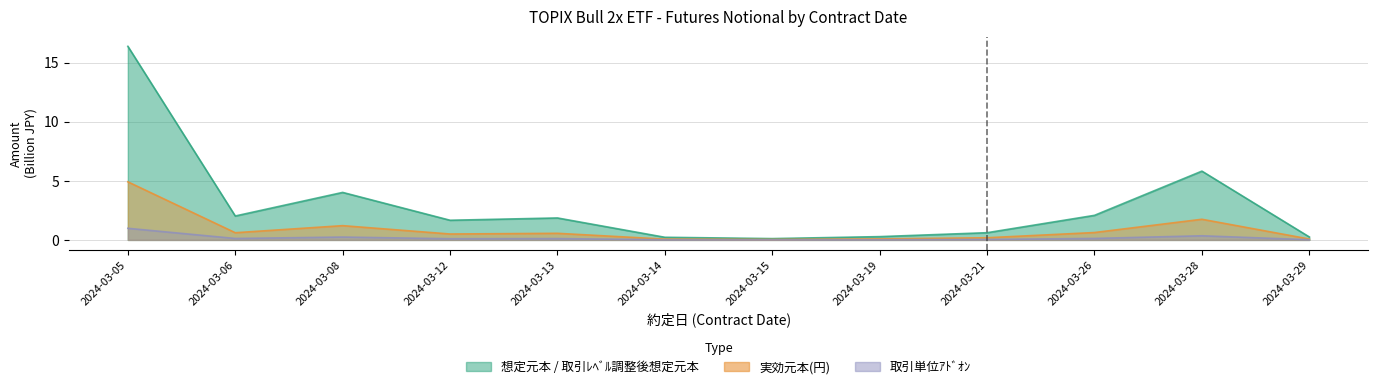

Which series has the widest spread of values?

想定元本